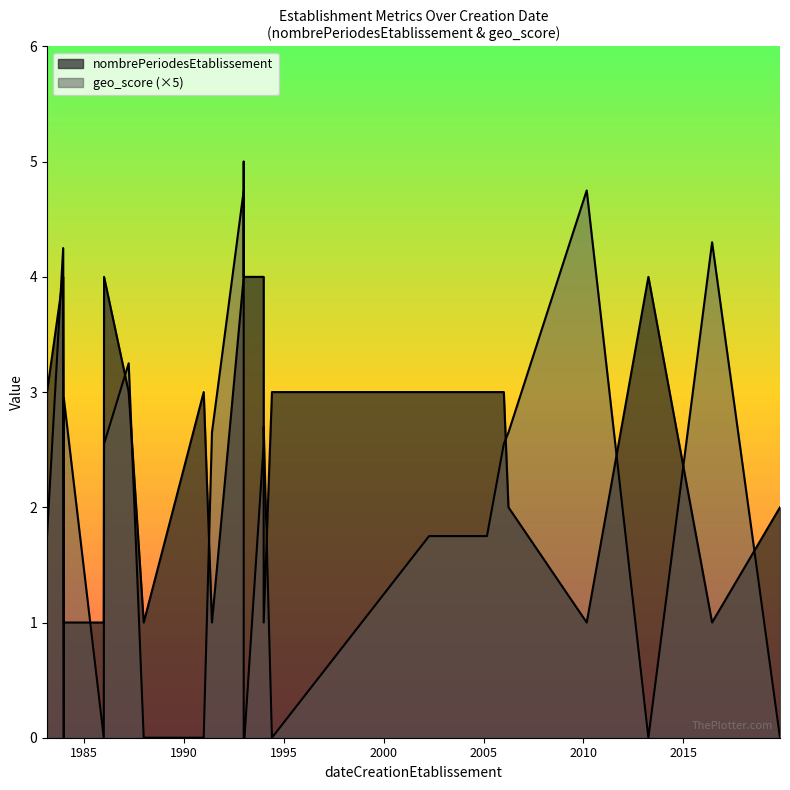

Is the value of nombrePeriodesEtablissement at 1987-04-01 greater than the value of geo_score at 1986-01-06?

Yes